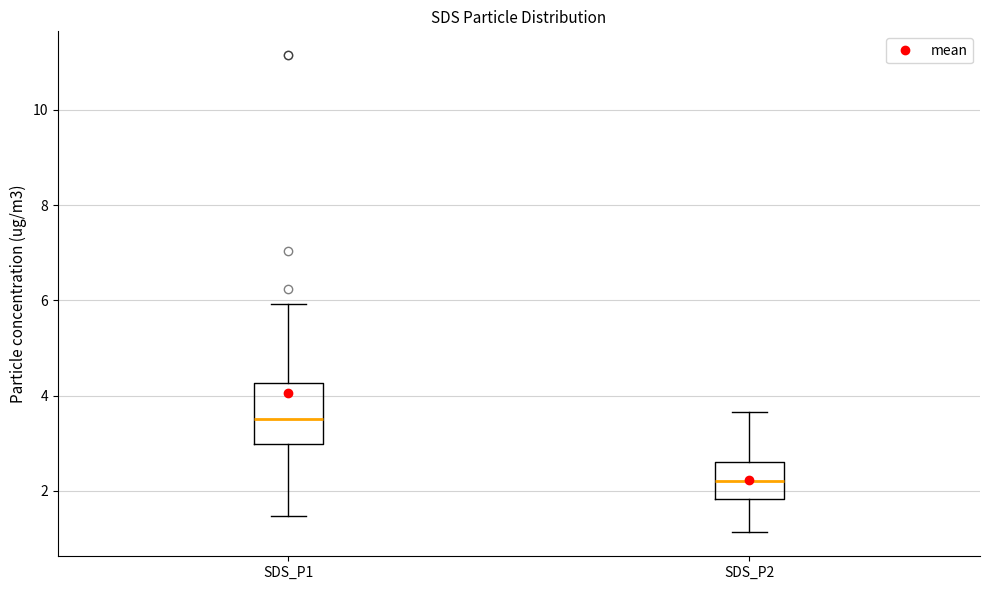

Comparing the boxes themselves (not the whiskers), which one is the tallest?

SDS_P1